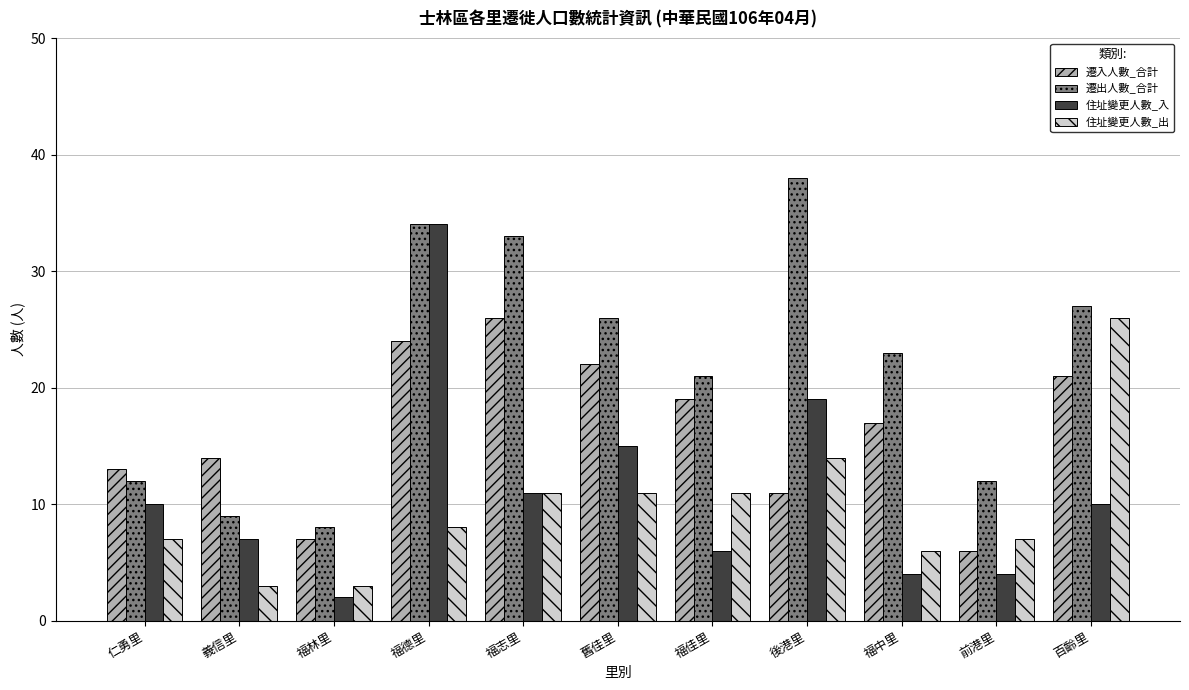

Is the value of 住址變更人數_入 at 福德里 greater than the value of 遷入人數_合計 at 福佳里?

Yes